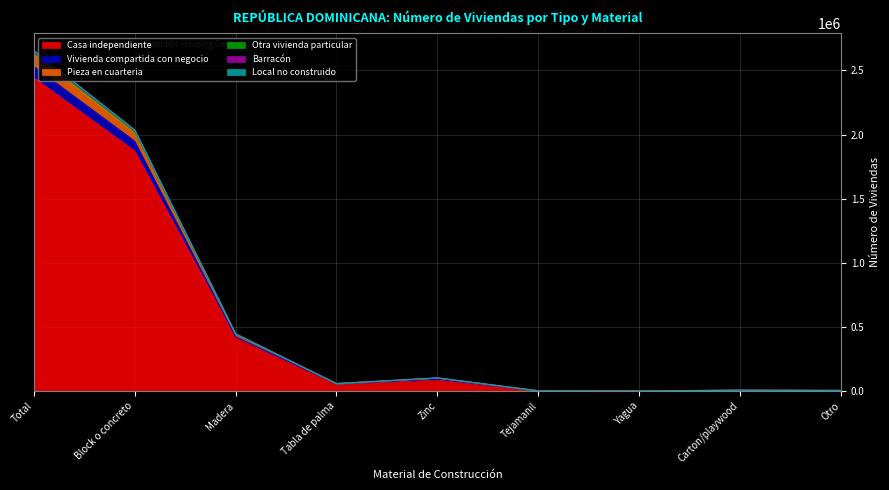

At how many categories does at least one series exceed 2410566?

1